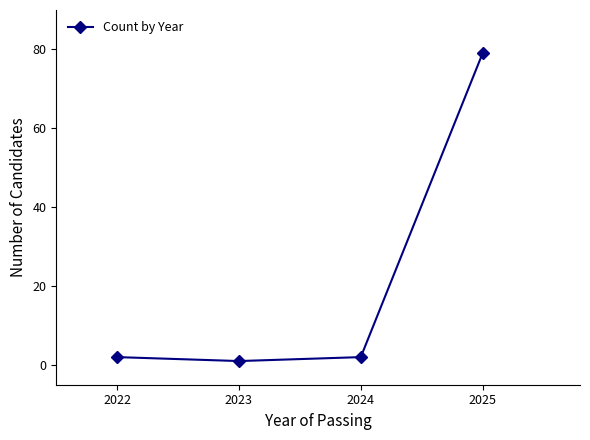

What is the ratio of the value at 2025 to the value at 2024?

39.5